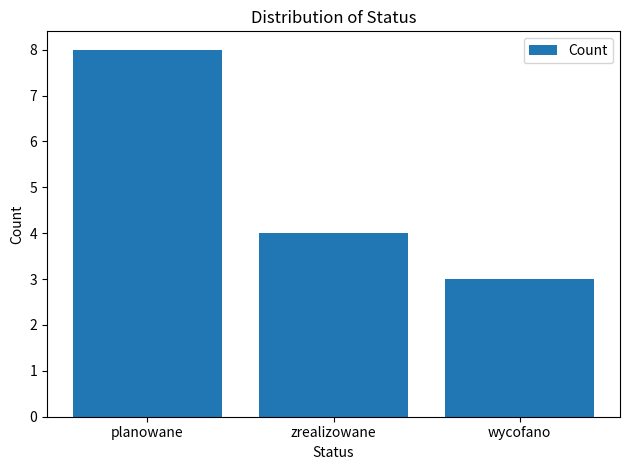

Reading left to right, extract all data points from this chart.

8	4	3